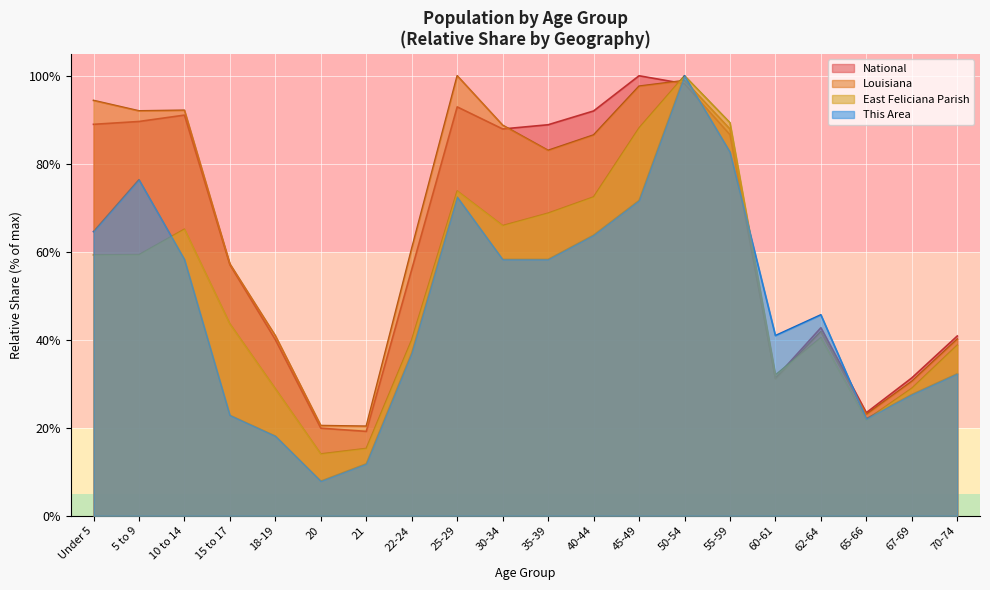

What is the value of the National point at the 7th from the left?

19.2